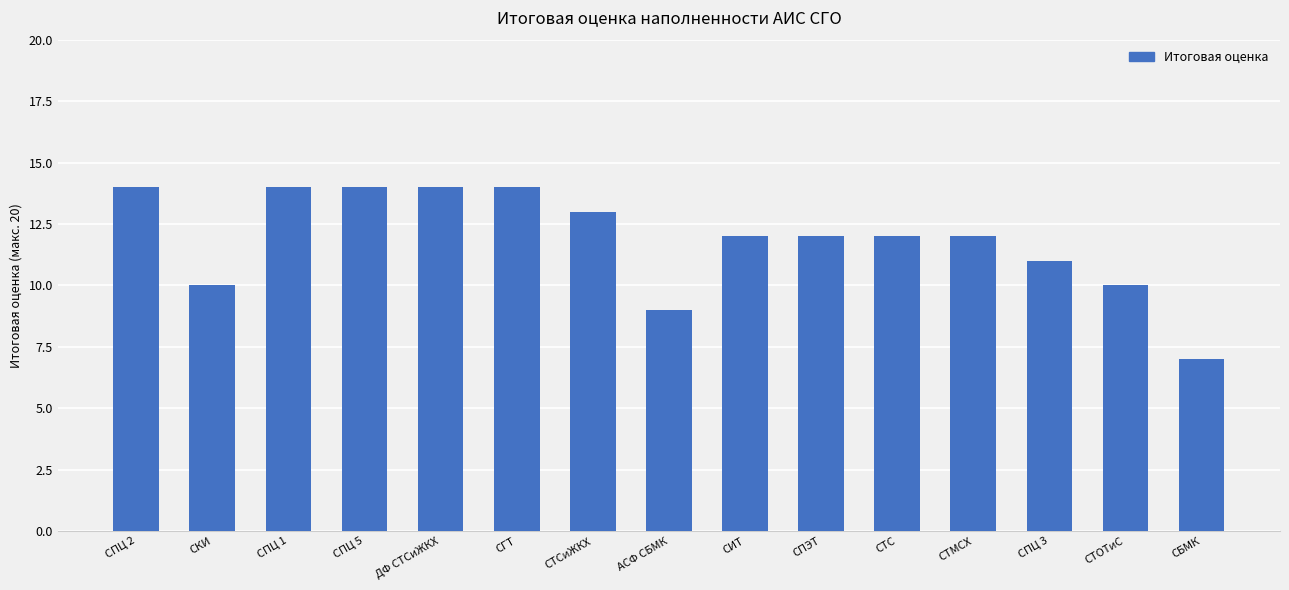

What is the difference between the values at СТСиЖКХ and СТМСХ?

1